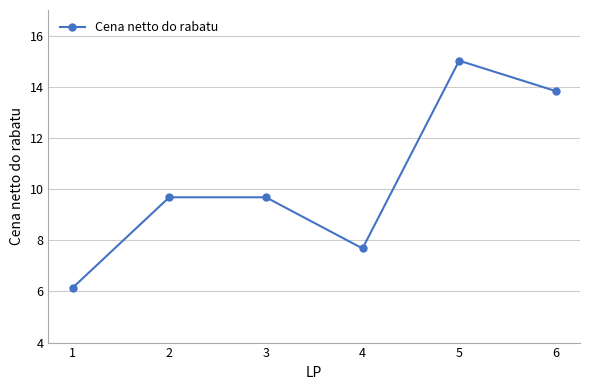

Is it true that the value at 3 is 9.7?

True